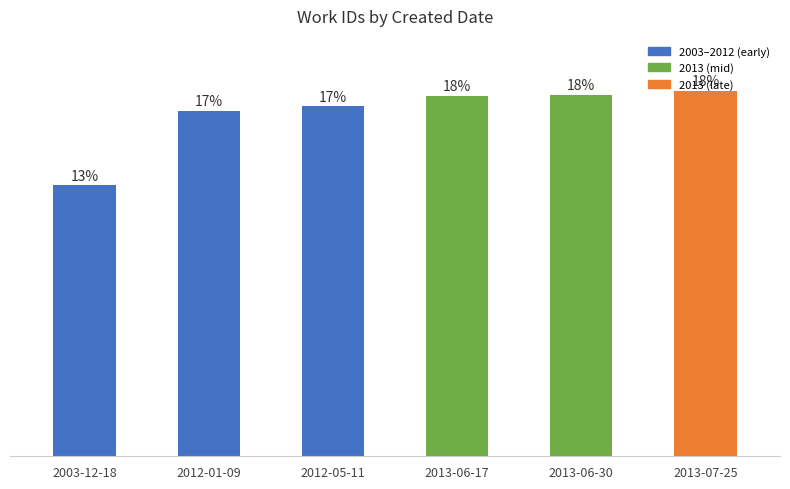

Are the bars grouped side by side (vs. stacked)?

No